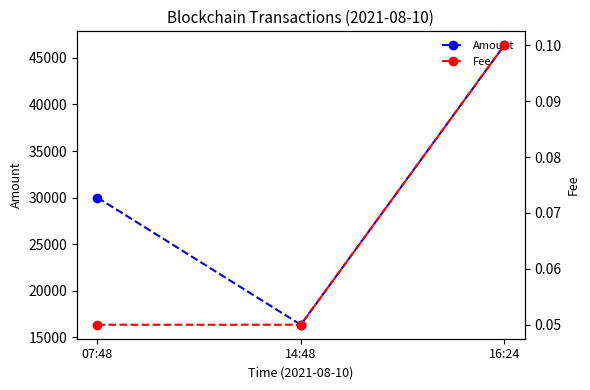

What is the difference between the Amount values at 07:48 and 16:24?

16346.4